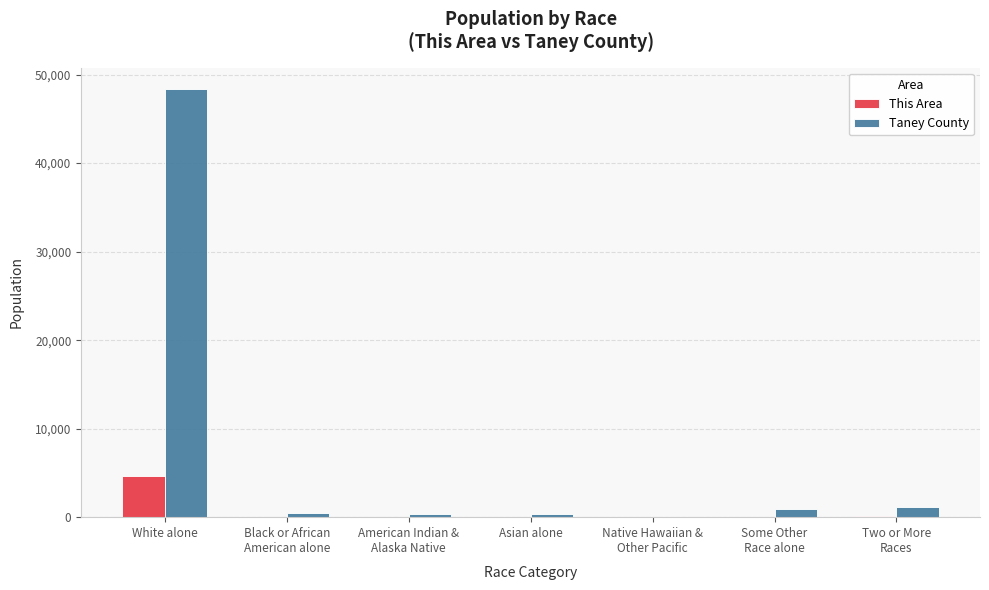

Which series changed the most between White alone and Asian alone?

Taney County